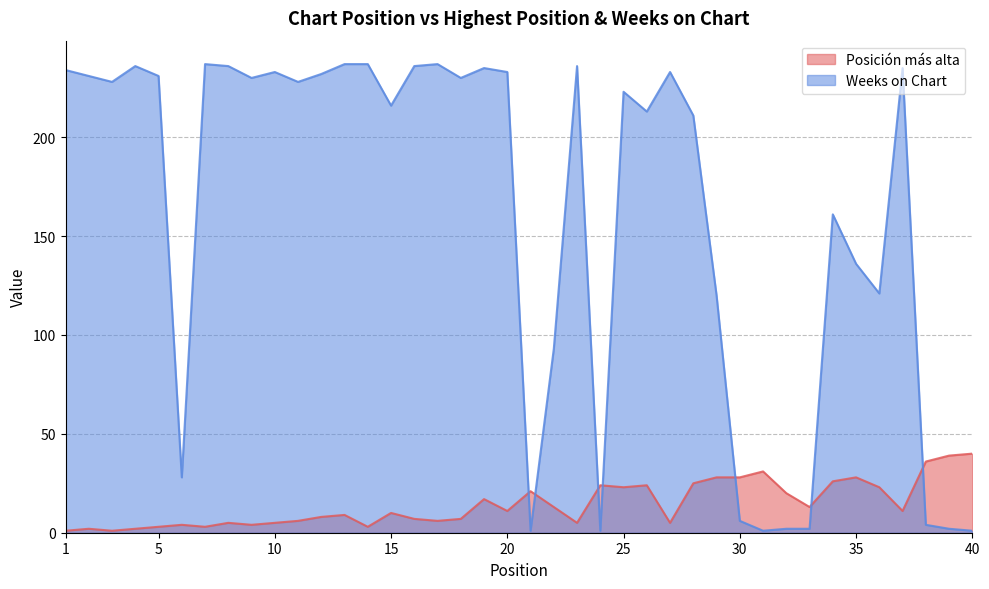

How many times do Posición más alta and Weeks on Chart cross each other?

7